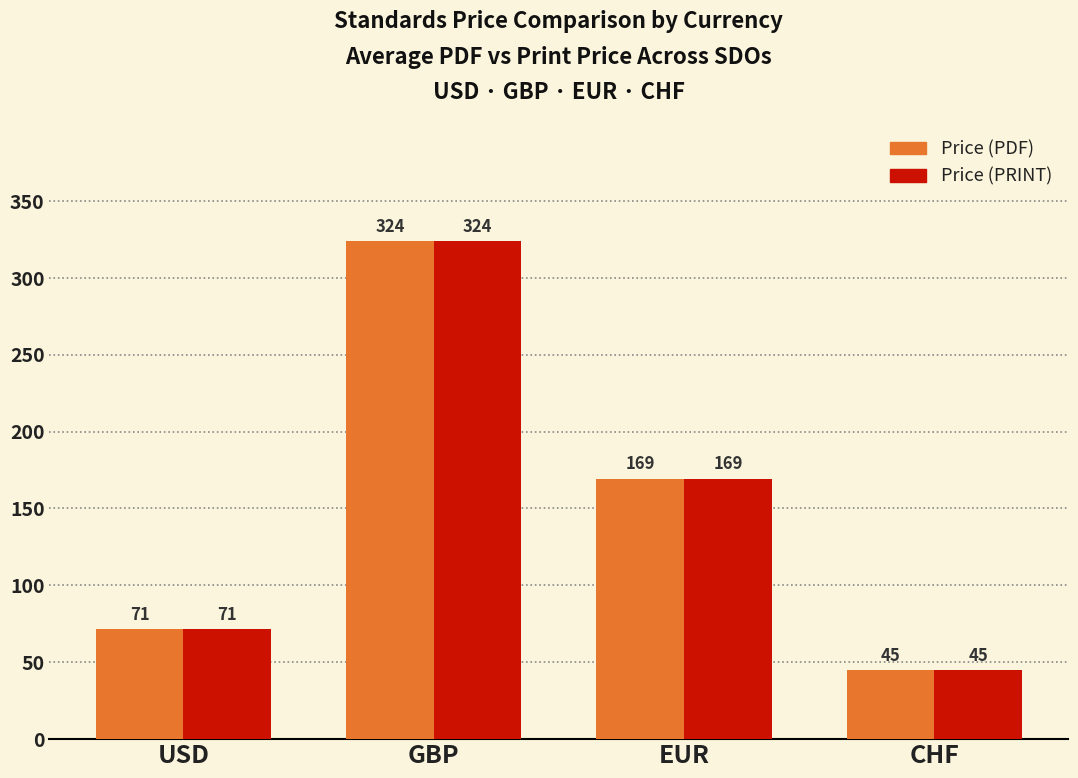

At which category is the sum across all series the highest?

GBP